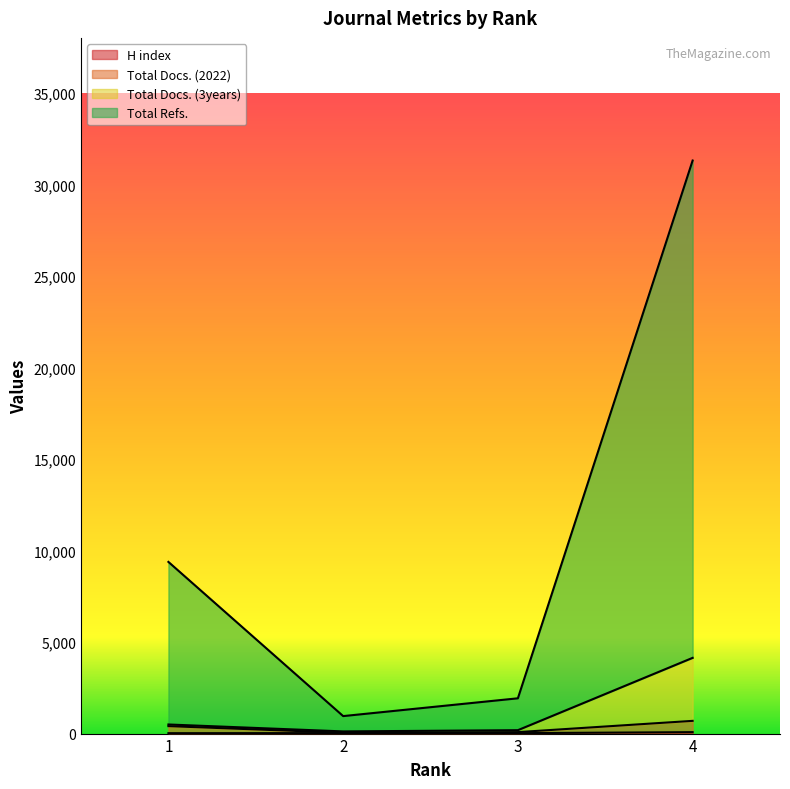

In Total Docs. (2022), how many points are lower than both neighbors (excluding endpoints)?

1